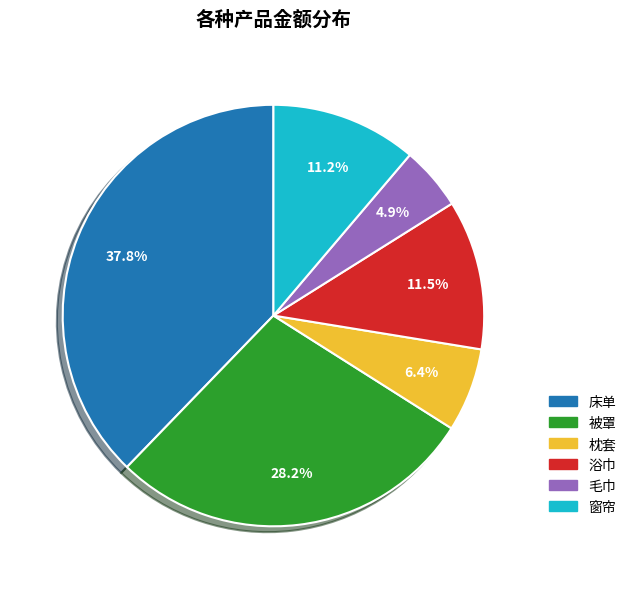

Count the number of slices in the pie.

6